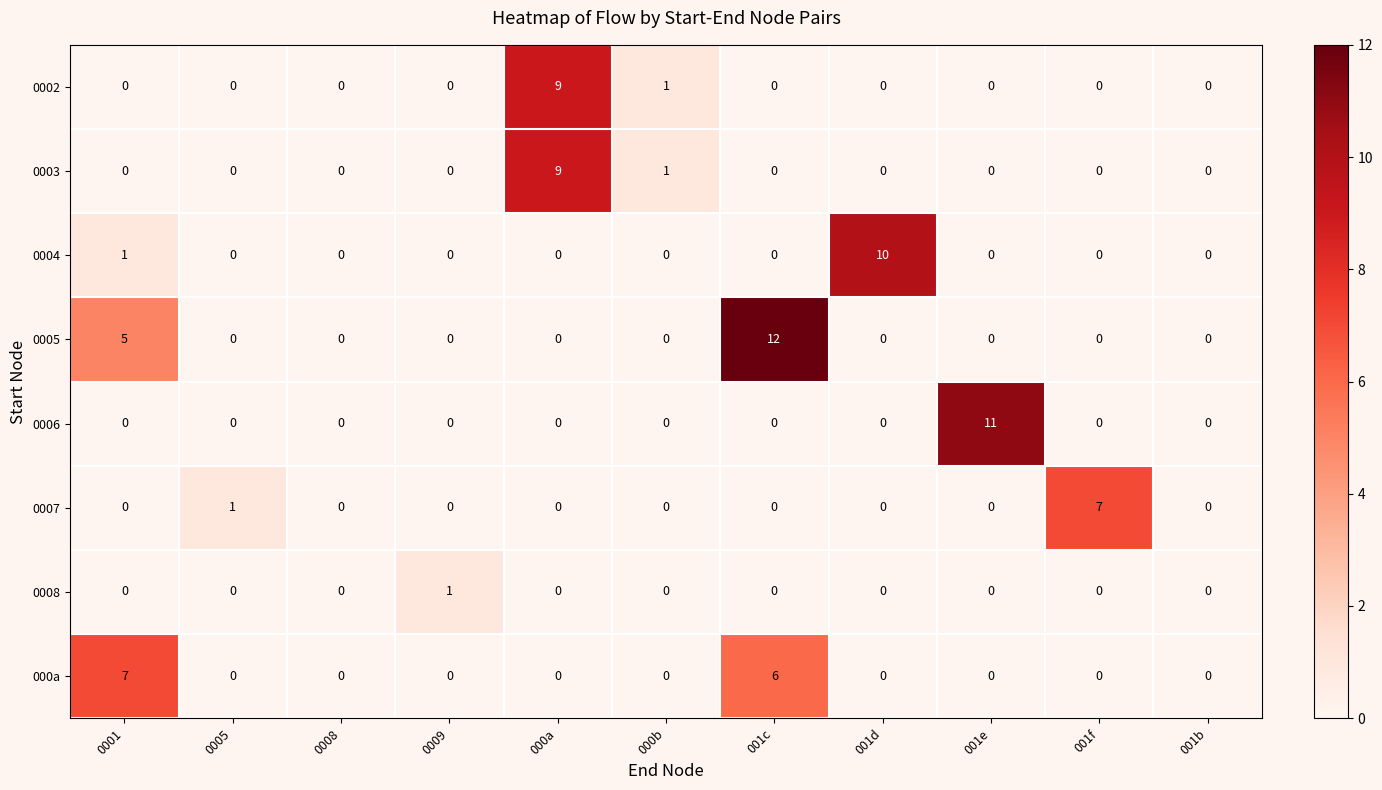

What is the difference between the highest and lowest values at 000a?

9